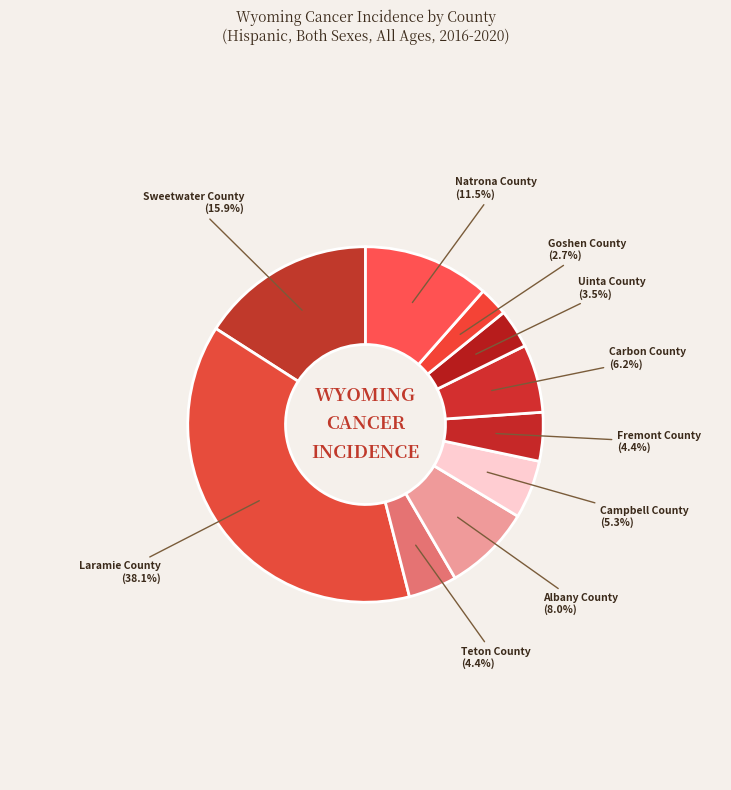

Which category has the smallest portion of the pie?

Goshen County